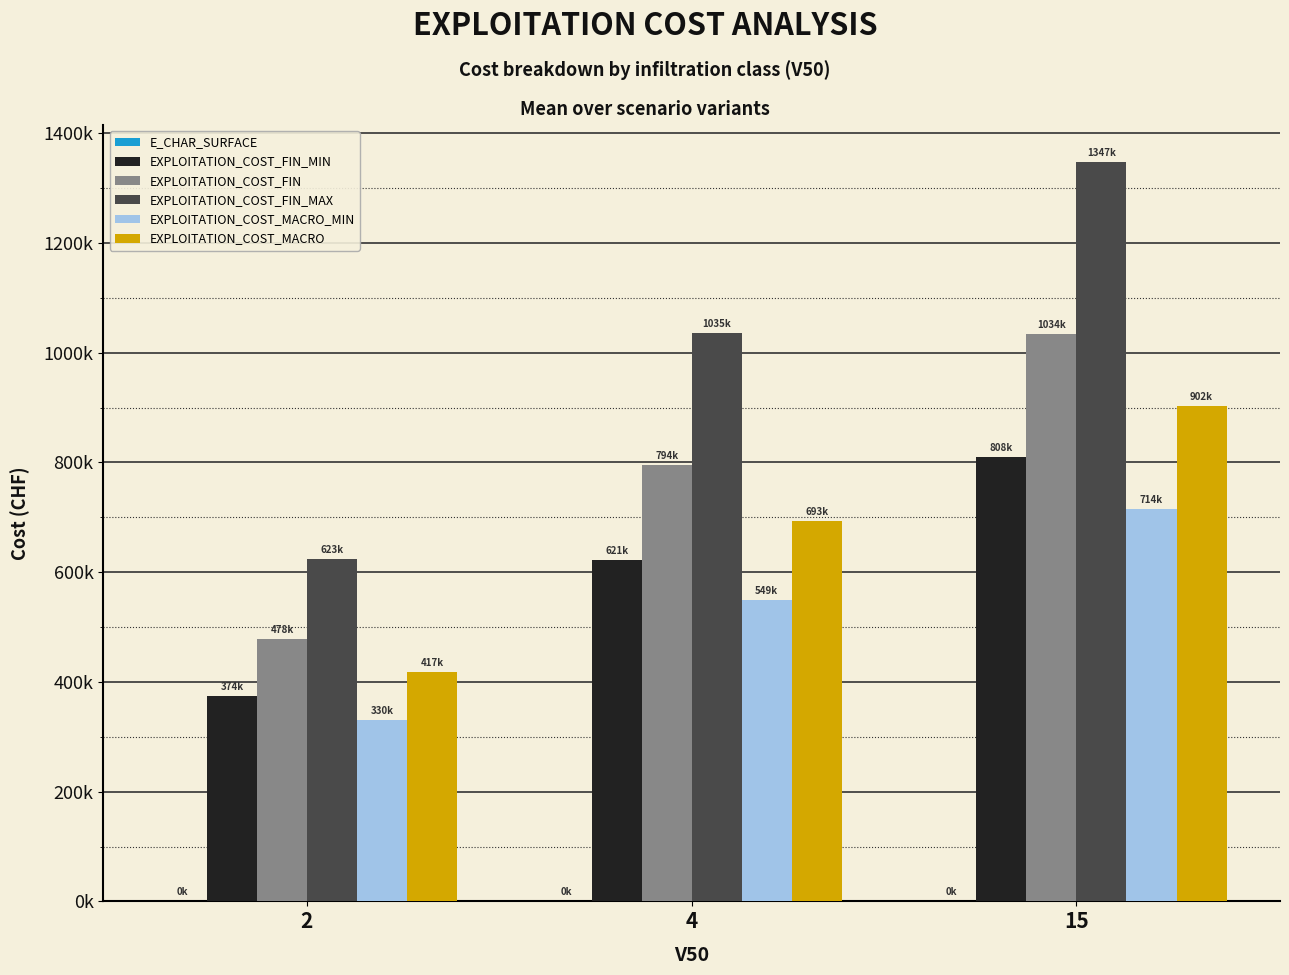

True or false: EXPLOITATION_COST_FIN has a value of 794433.5 at 4.

True